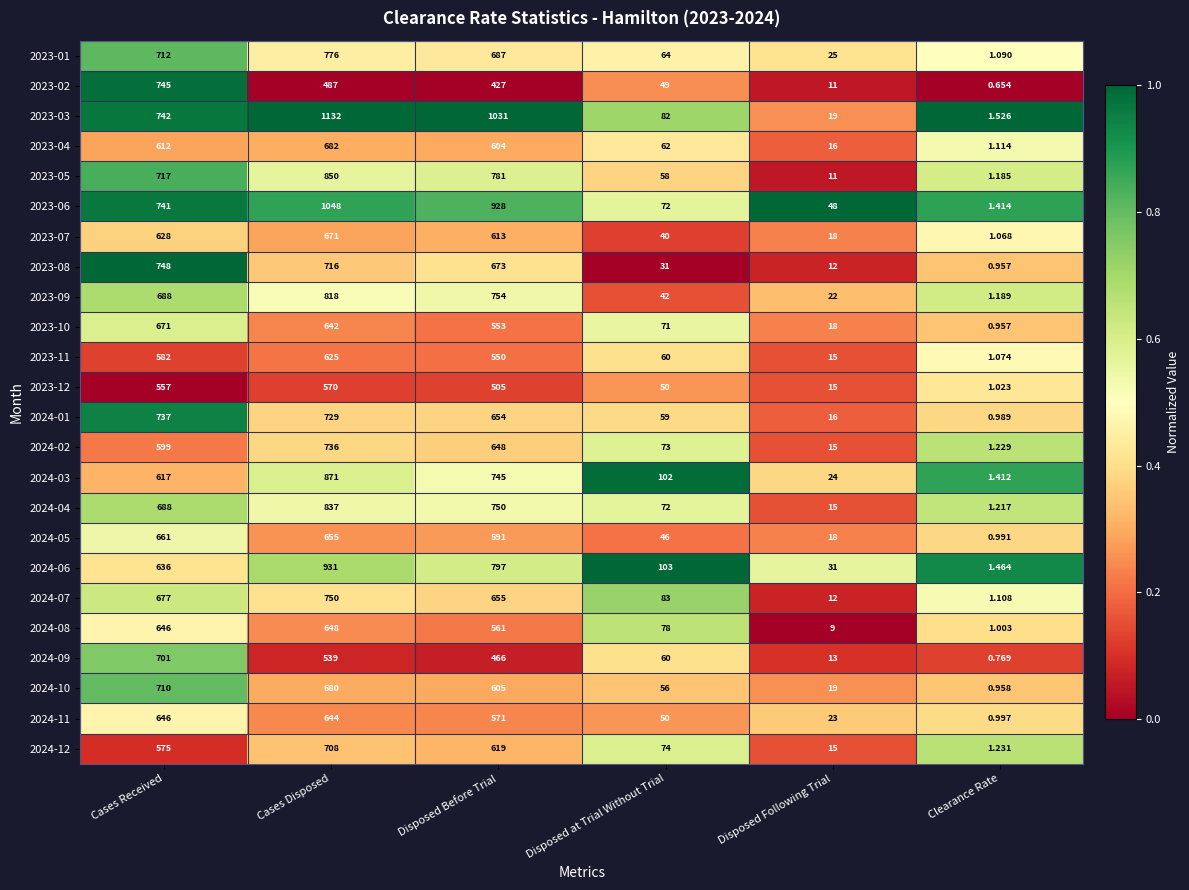

List the labels in order of 2024-11 value, largest first.

Cases Received, Cases Disposed, Disposed Before Trial, Disposed at Trial Without Trial, Disposed Following Trial, Clearance Rate